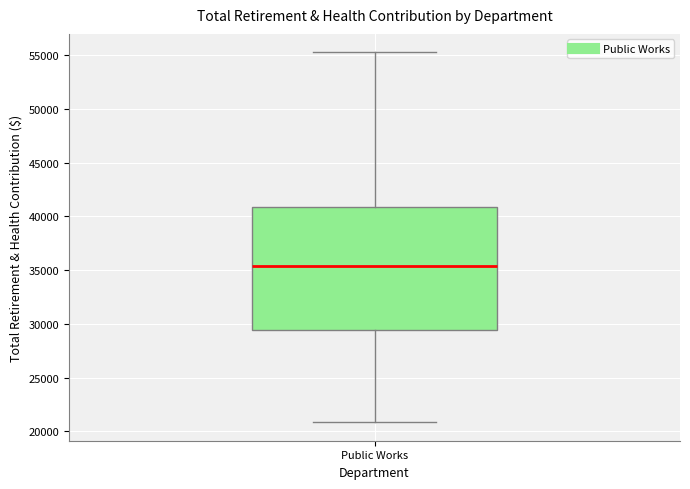

Where does the lower whisker of the box for Public Works end on the y-axis? The values are not printed on the chart, so give them approximately, as read against the axis.

21000